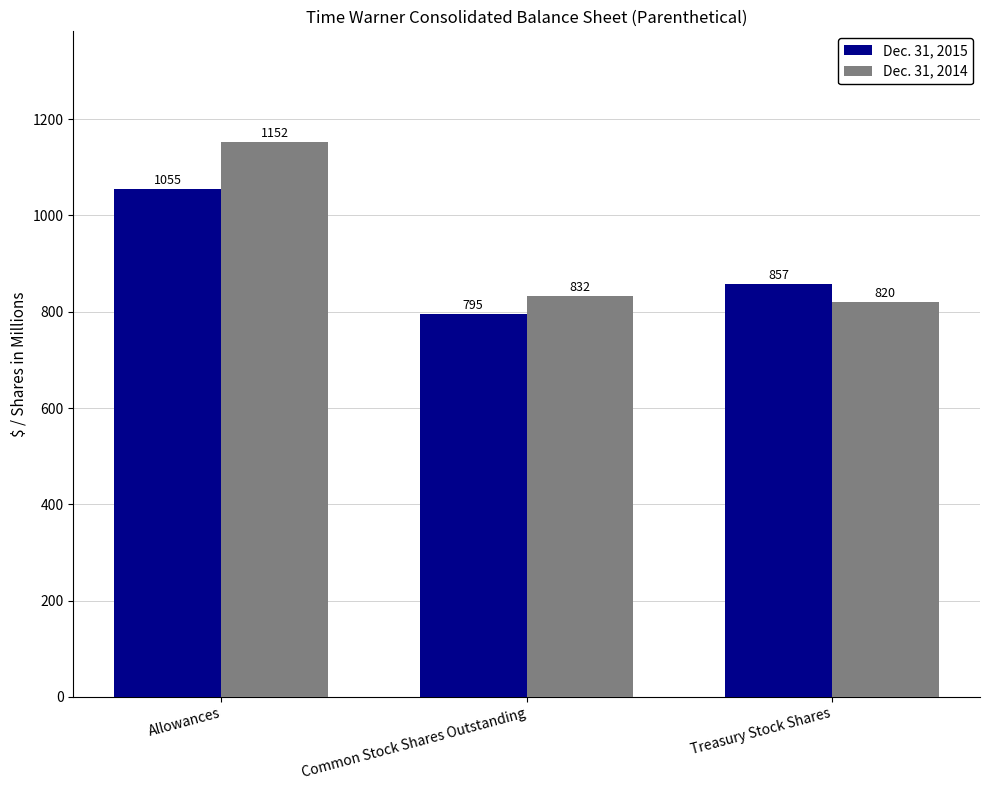

What is the total value across all series at Common Stock Shares Outstanding?

1627